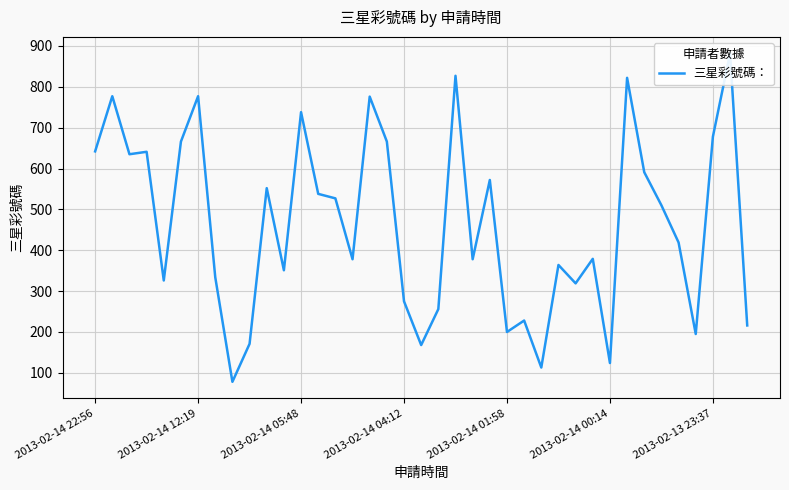

The value at 11 is 351. True or false?

True